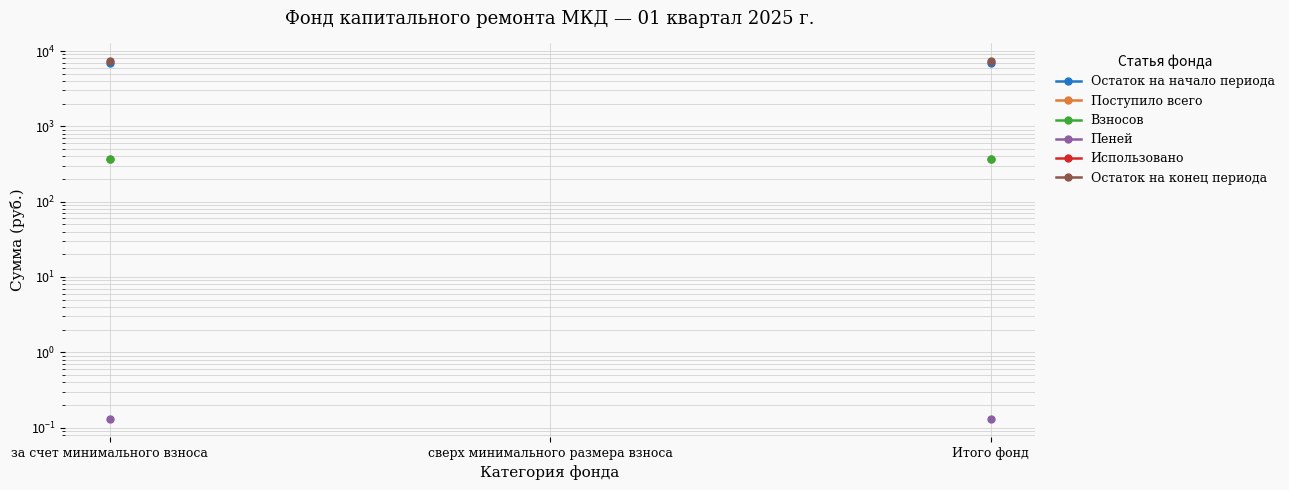

How many lines are shown in the chart?

6